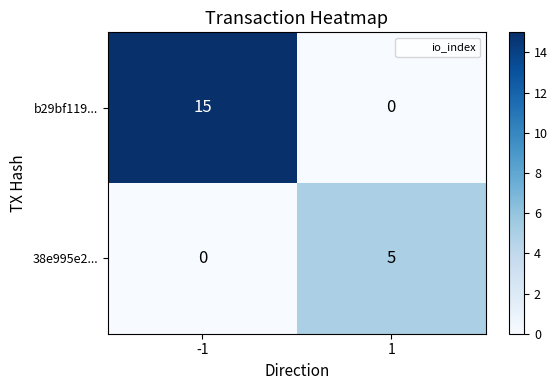

Reading left to right, list all the values displayed in this chart.

b29bf119...: -1=15	1=0
38e995e2...: -1=0	1=5